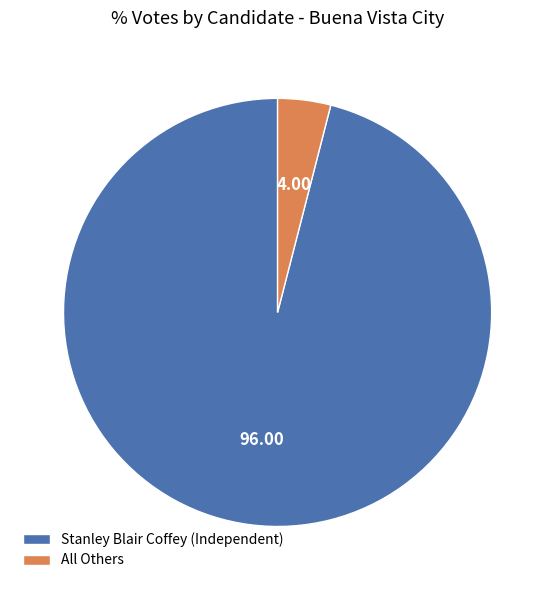

Combined, do Stanley Blair Coffey (Independent) and All Others account for over 50%?

Yes